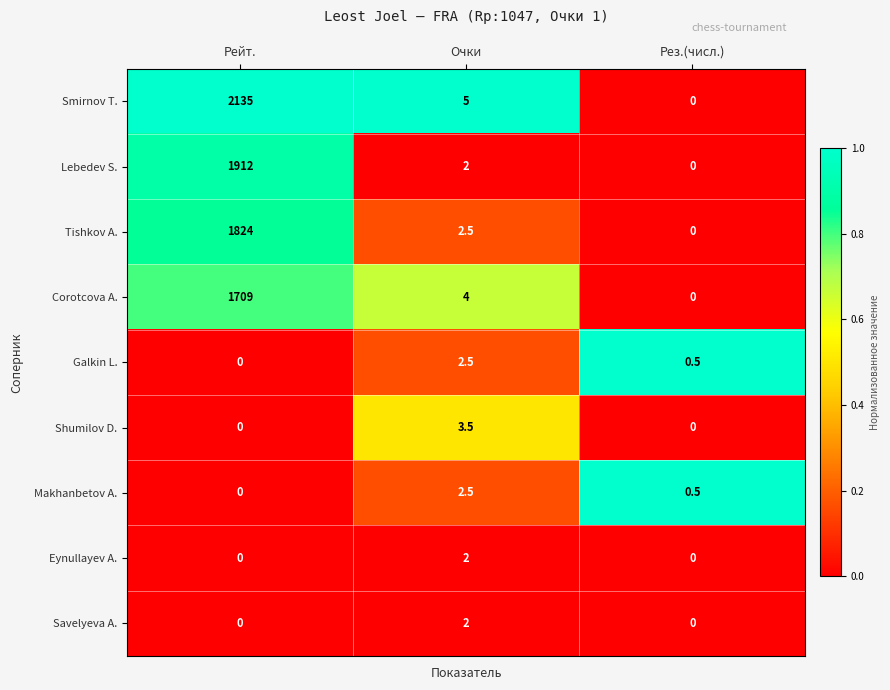

Count the number of categories in the chart.

3